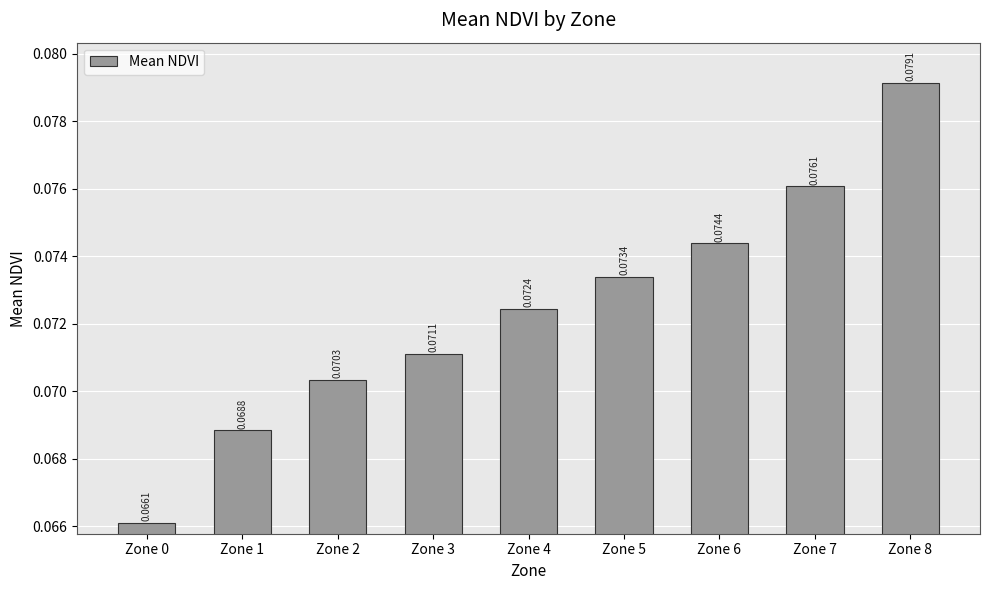

Between Zone 4 and Zone 5, which is larger?

Zone 5